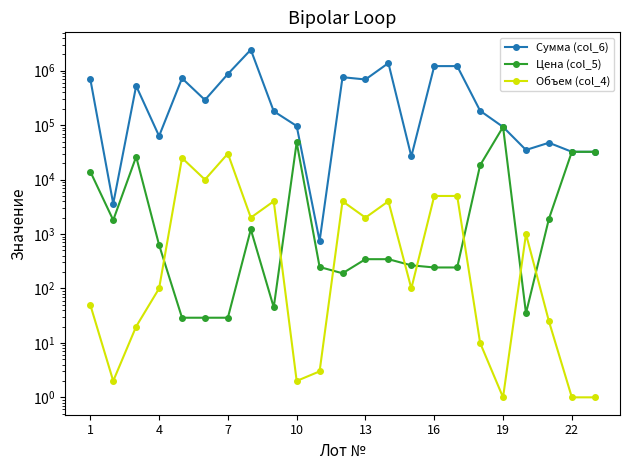

The Цена (col_5) series shows 16 at 19. True or false?

False